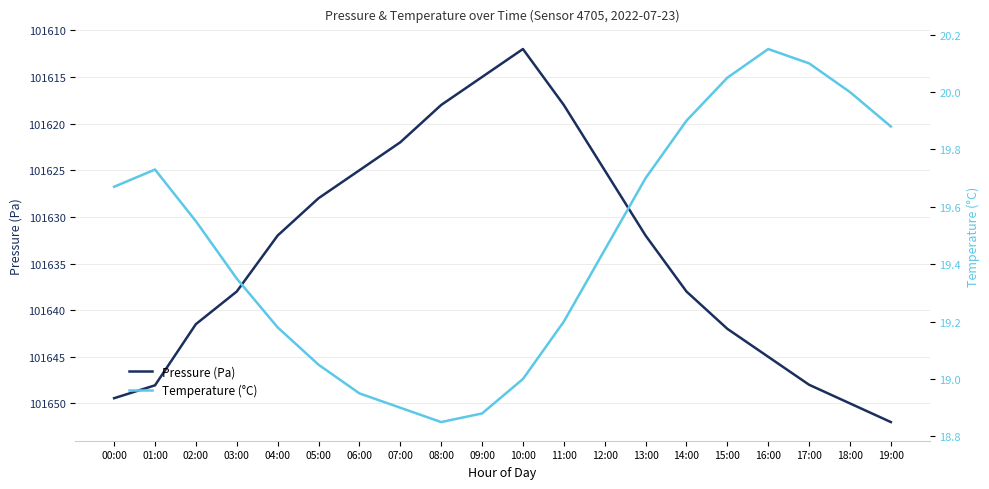

Reading left to right, list all the values displayed in this chart.

Pressure (Pa): 00:00=101649.4	01:00=101648.1	02:00=101641.5	03:00=101638.0	04:00=101632.0	05:00=101628.0	06:00=101625.0	07:00=101622.0	08:00=101618.0	09:00=101615.0	10:00=101612.0	11:00=101618.0	12:00=101625.0	13:00=101632.0	14:00=101638.0	15:00=101642.0	16:00=101645.0	17:00=101648.0	18:00=101650.0	19:00=101652.0
Temperature (°C): 00:00=19.7	01:00=19.7	02:00=19.6	03:00=19.4	04:00=19.2	05:00=19.1	06:00=18.9	07:00=18.9	08:00=18.9	09:00=18.9	10:00=19.0	11:00=19.2	12:00=19.4	13:00=19.7	14:00=19.9	15:00=20.1	16:00=20.1	17:00=20.1	18:00=20.0	19:00=19.9